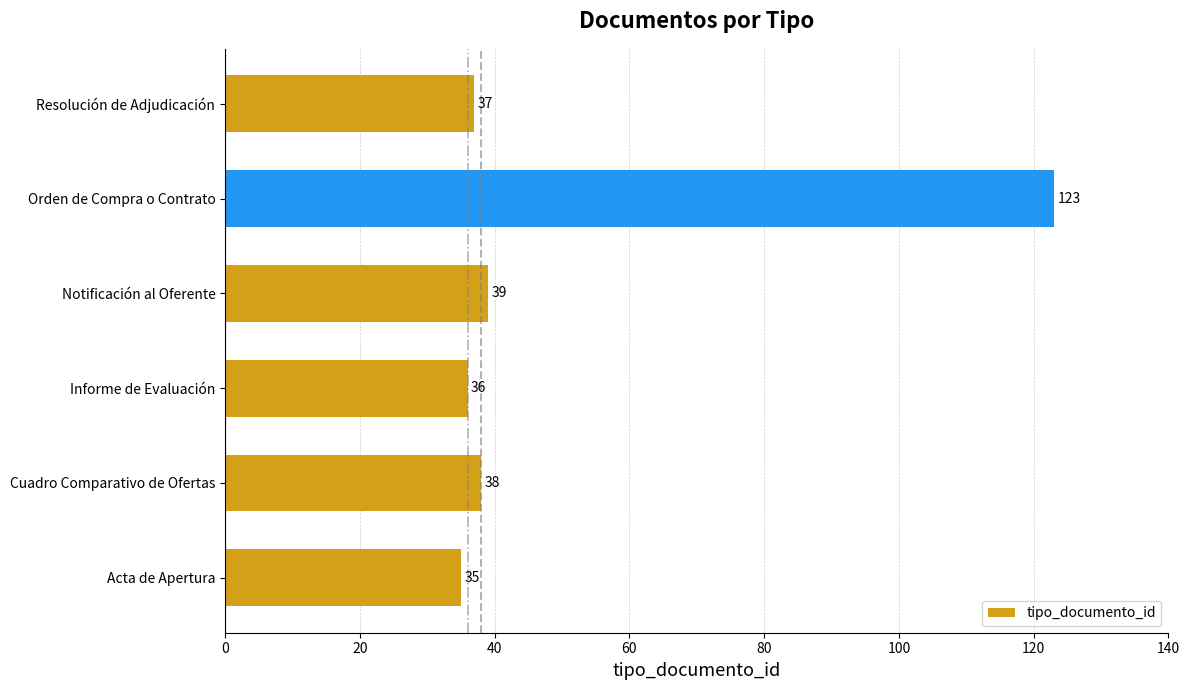

The chart shows a value of 37 at Resolución de Adjudicación. True or false?

True